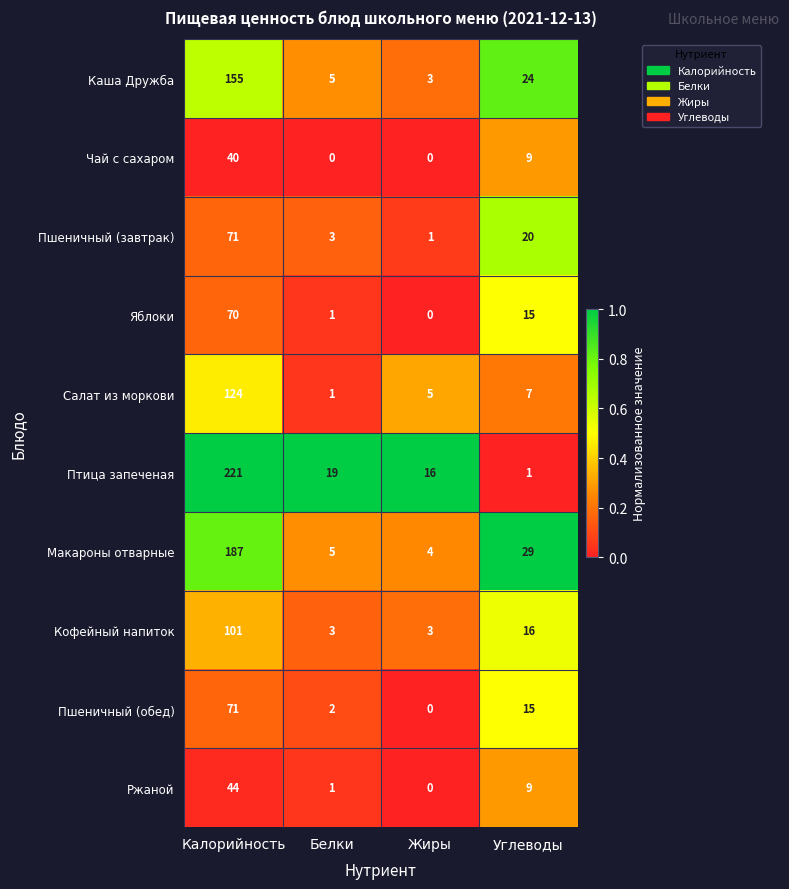

Which series has the largest range (max minus min)?

Птица запеченая